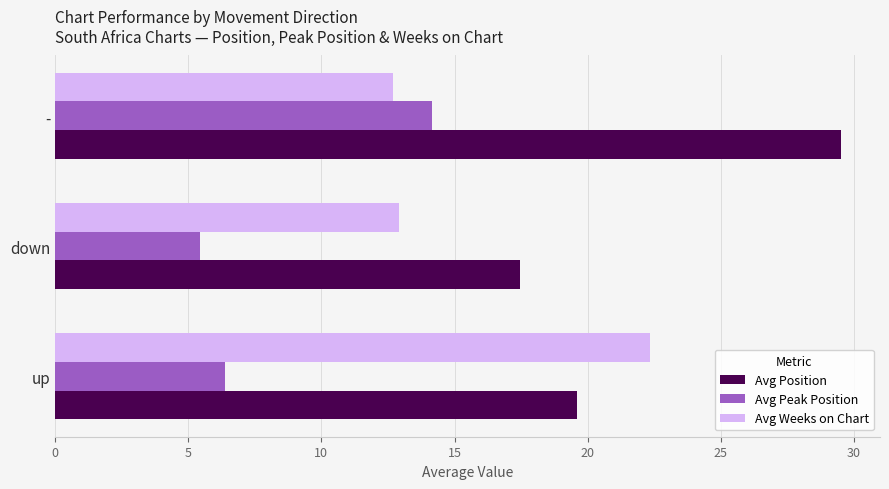

At how many categories does at least one series exceed 26?

1